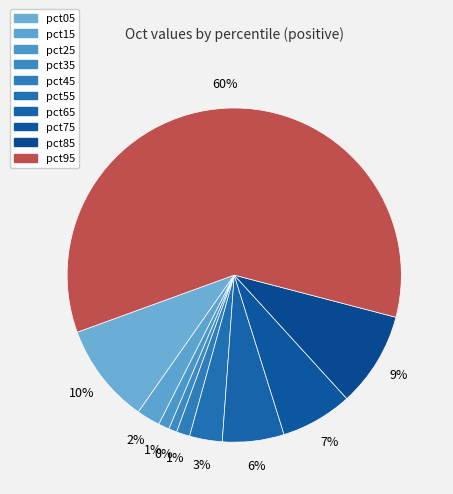

The pct15 slice represents 11% of the pie. True or false?

False